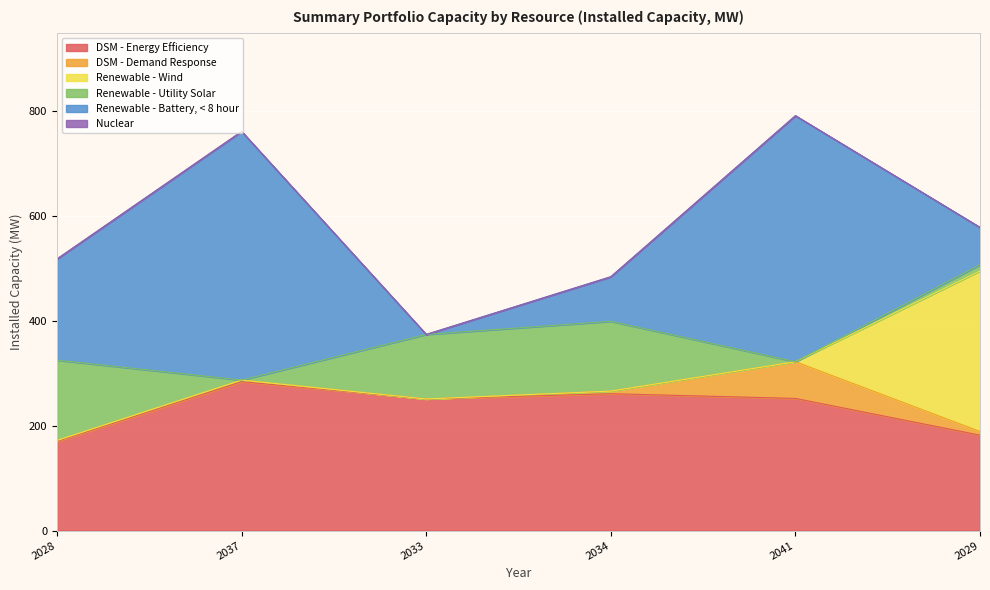

Does the chart display data point markers on the line(s)?

No